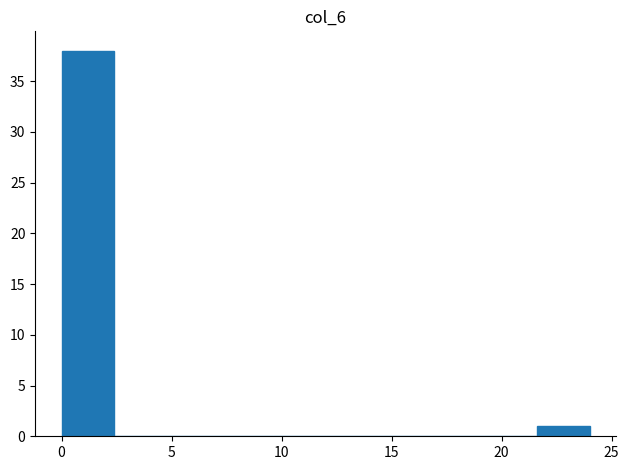

Reading left to right, list every bar in this chart as the range it spans on the x-axis followed by its height. Neither the bar edges nor the heights are printed on the chart, so give them approximately, as read against the axes.

0.0 to 2.4: 38
2.4 to 4.8: 0
4.8 to 7.2: 0
7.2 to 9.6: 0
9.6 to 12.0: 0
12.0 to 14.4: 0
14.4 to 16.8: 0
16.8 to 19.2: 0
19.2 to 21.6: 0
21.6 to 24.0: 1